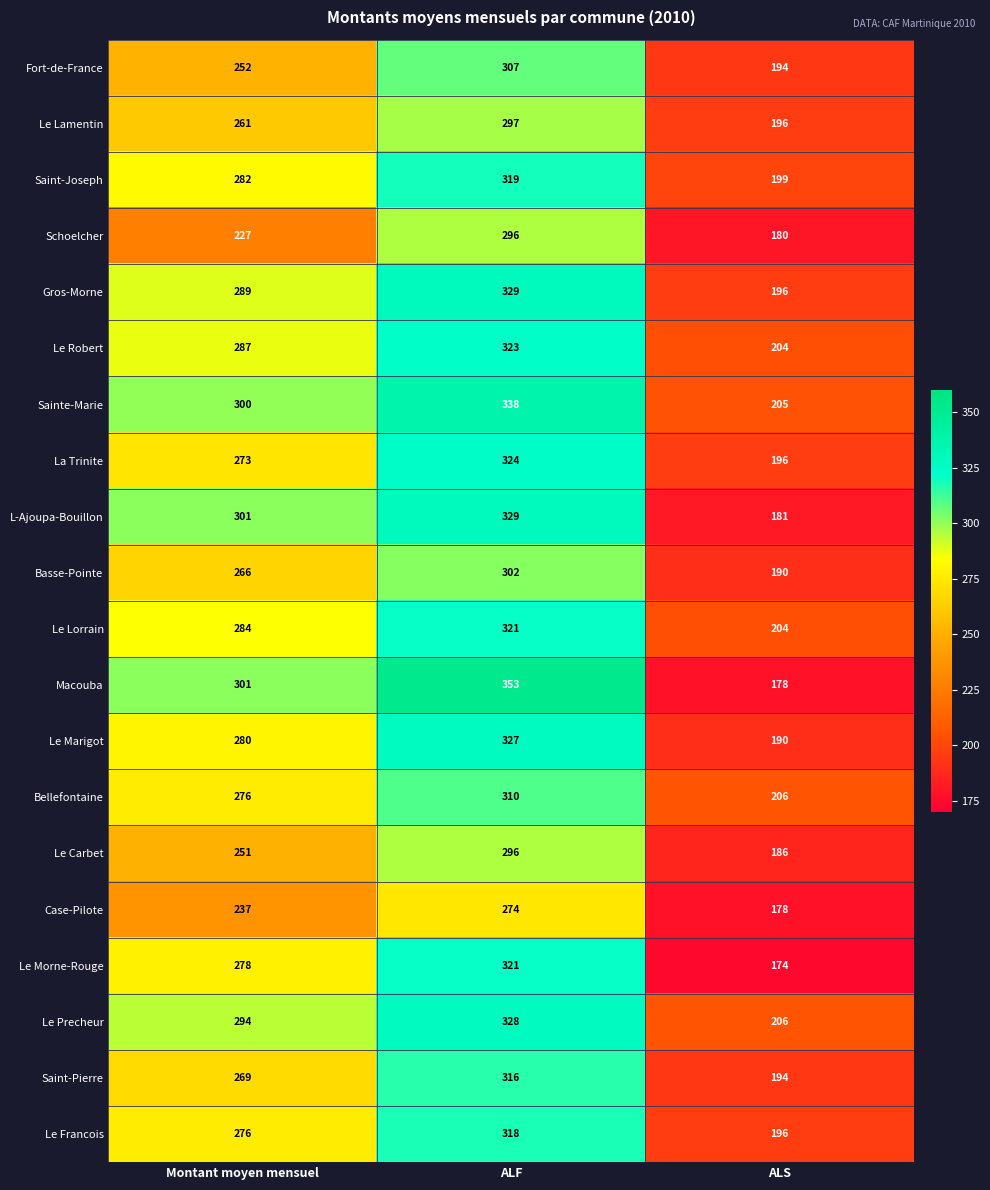

Which series has the largest total across all categories?

Sainte-Marie